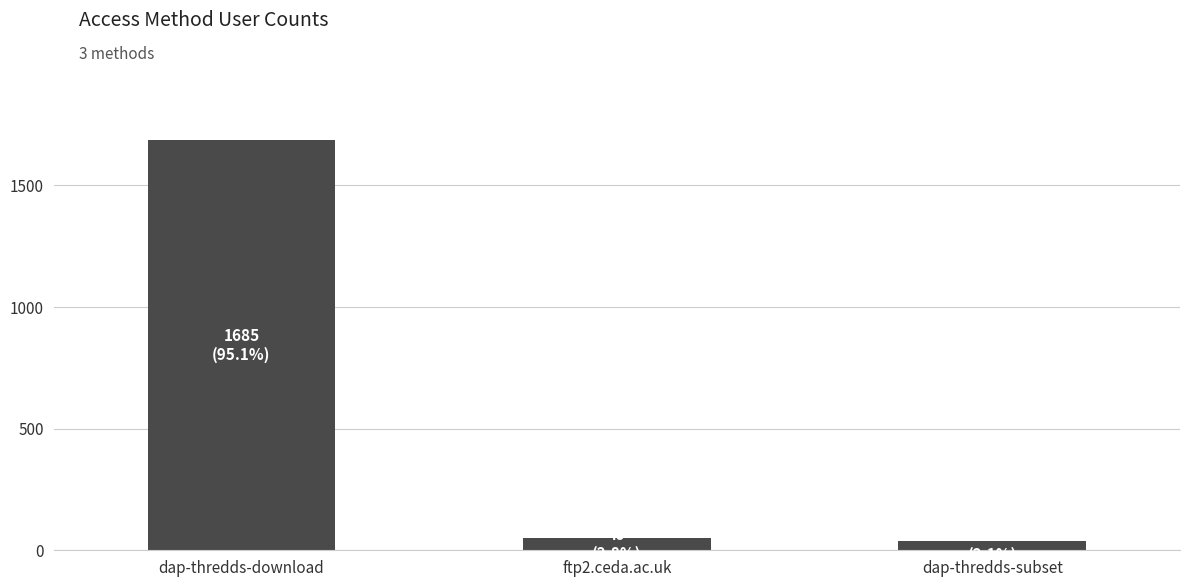

What is the average value?

591